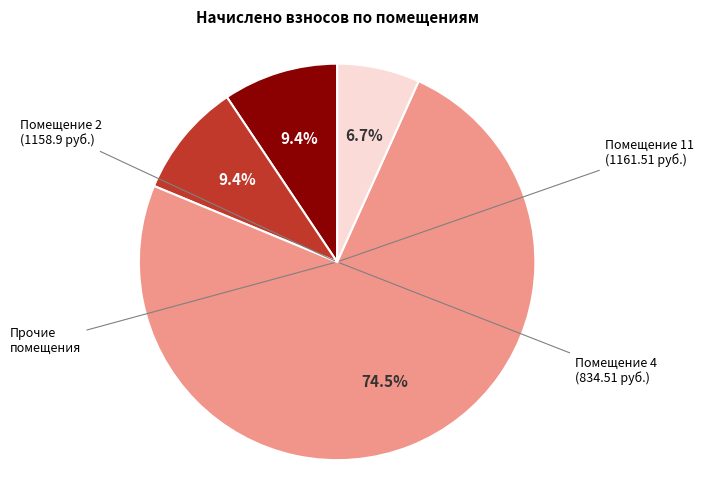

Does any single category account for the majority?

Yes